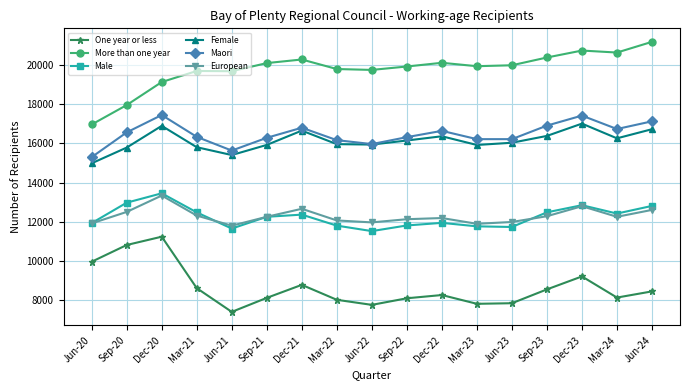

True or false: Male and One year or less cross at least once.

False